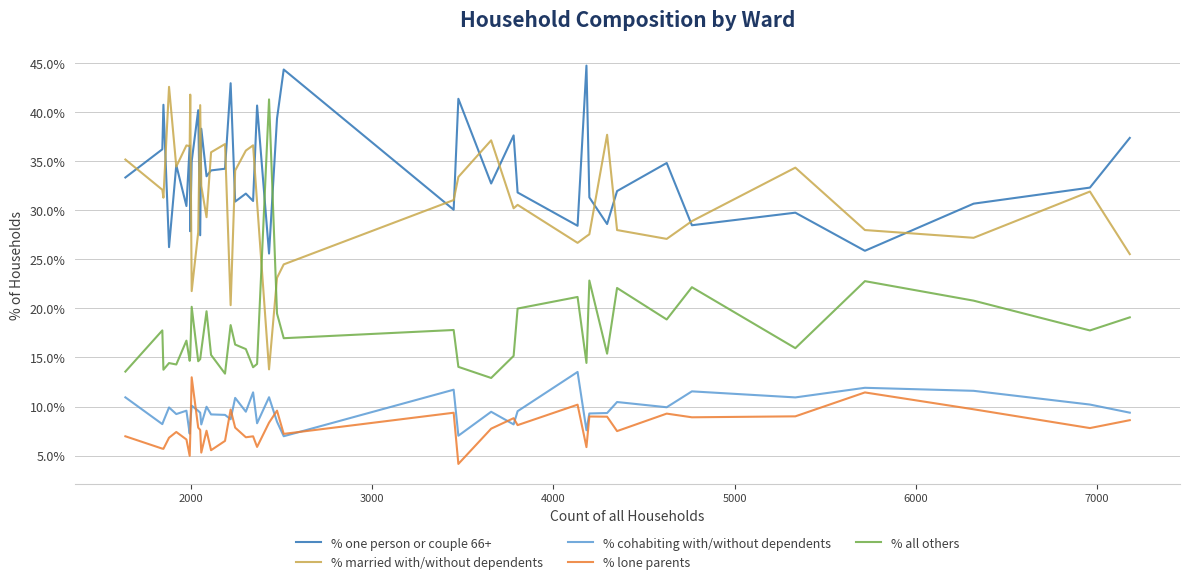

Which series has the largest total across all categories?

% one person or couple 66+